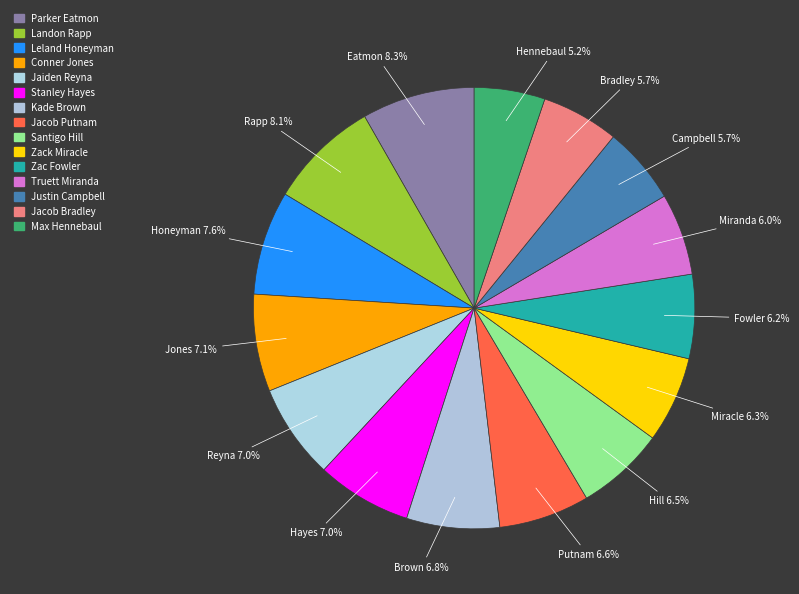

The Jacob Bradley slice represents 6% of the pie. True or false?

True